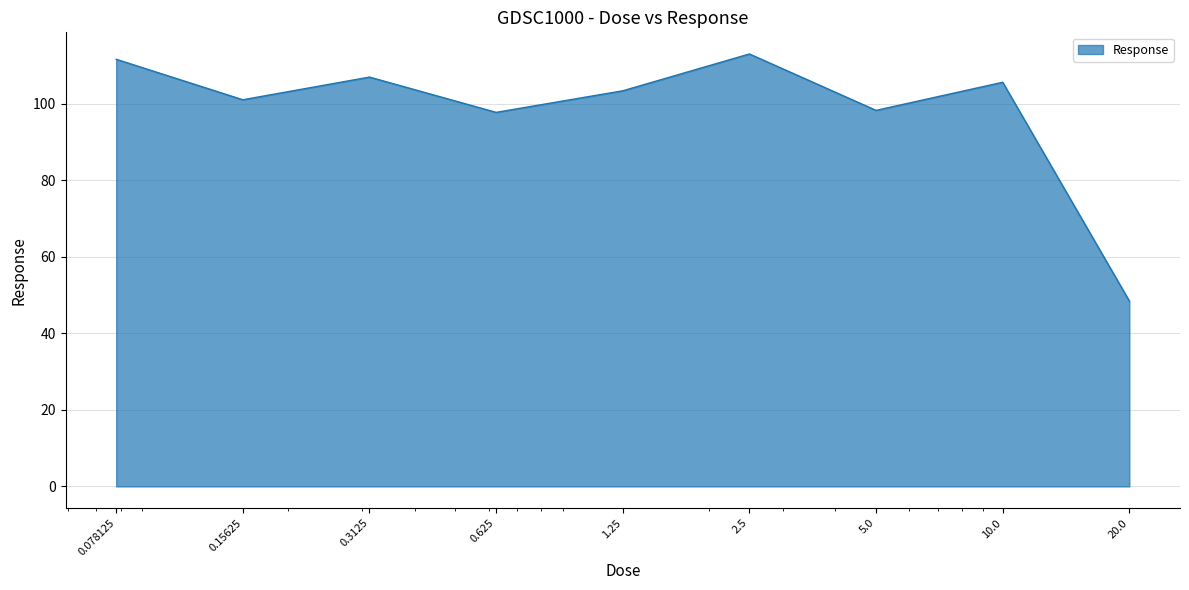

True or false: the data has more than 0 interior local peaks.

True